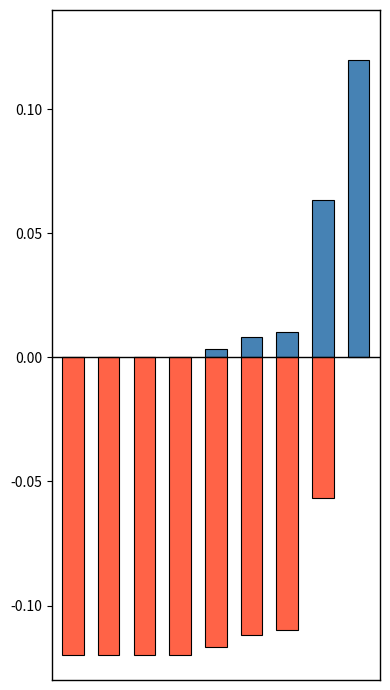

How many groups of bars are there?

9